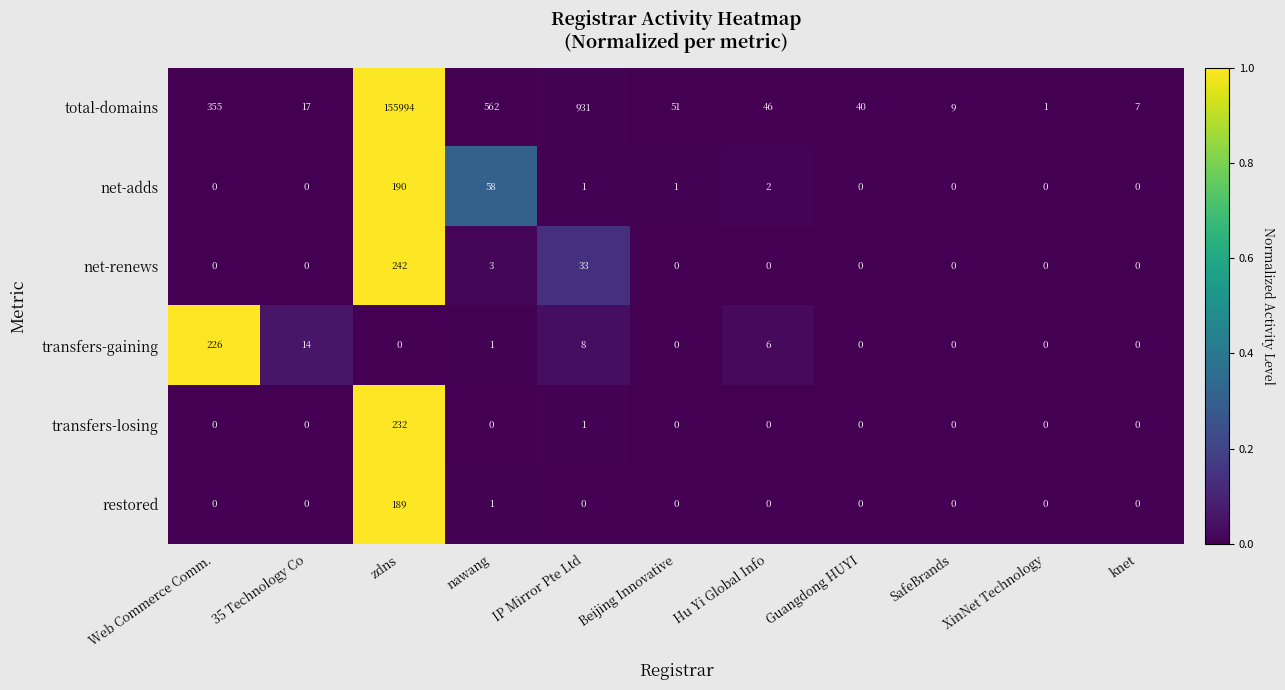

The value of transfers-losing at zdns is 232. True or false?

True